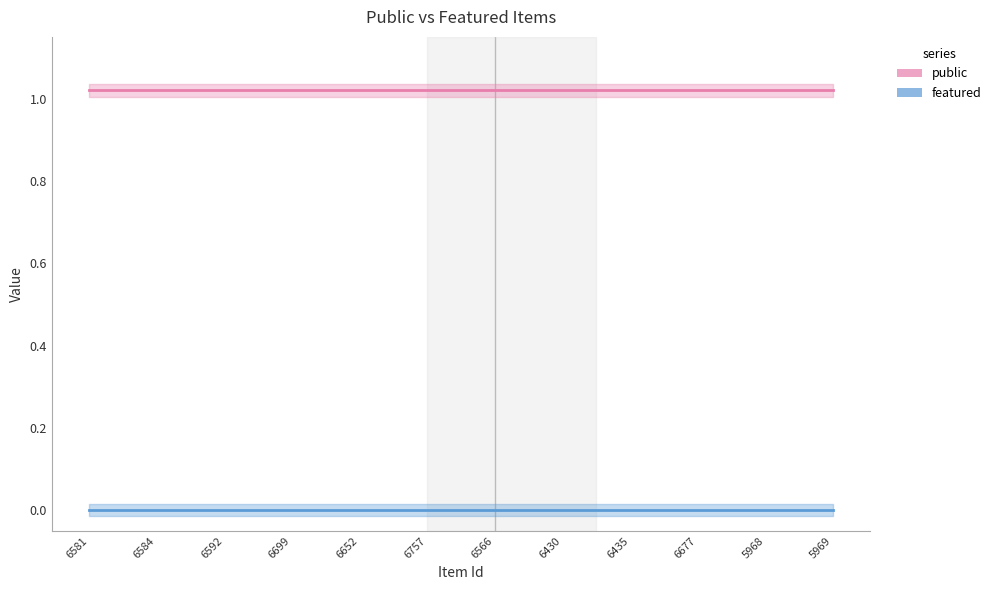

Between 5969 and 6584, which is larger?

5969